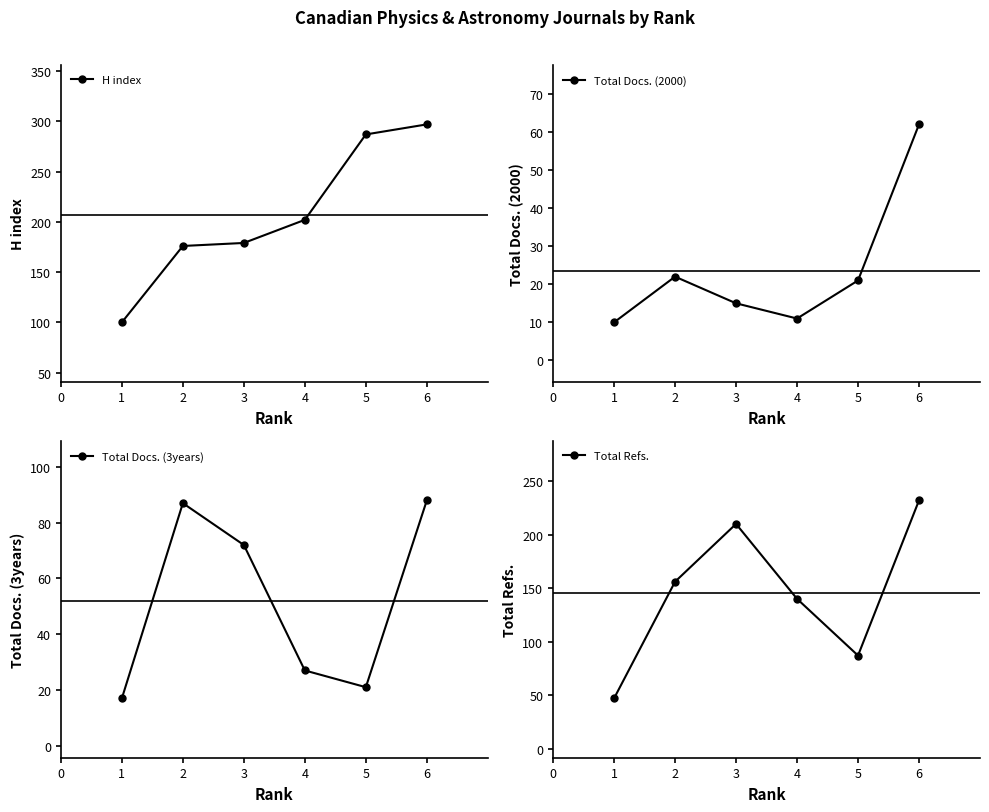

The value of H index at 6 is 462. True or false?

False